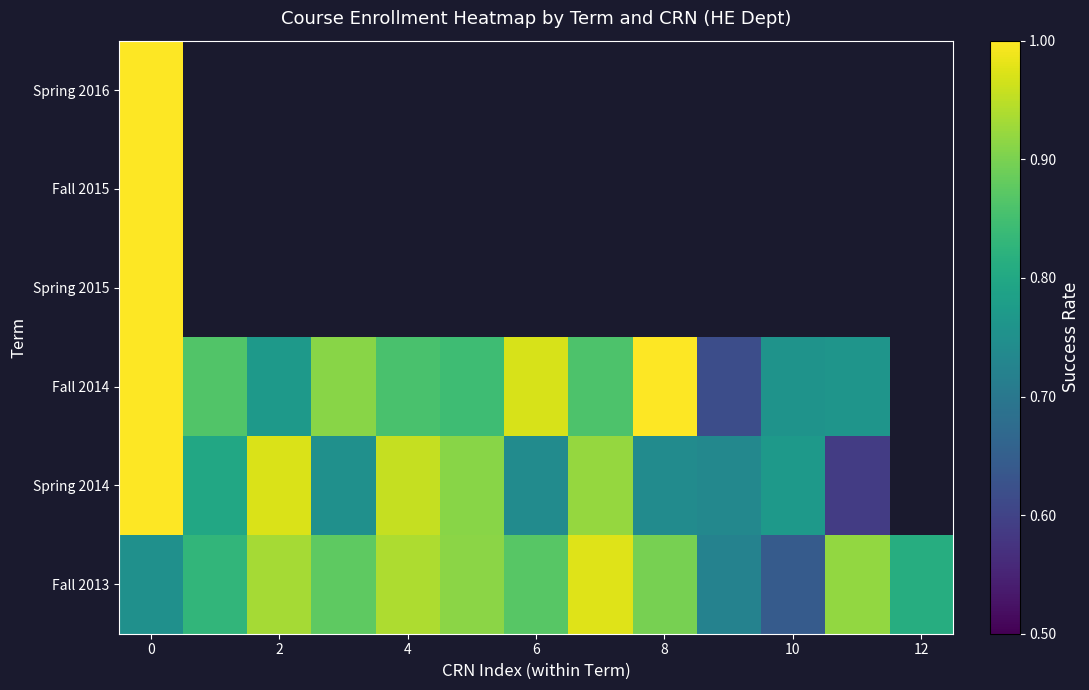

What is the maximum value for Spring 2014?

1.0